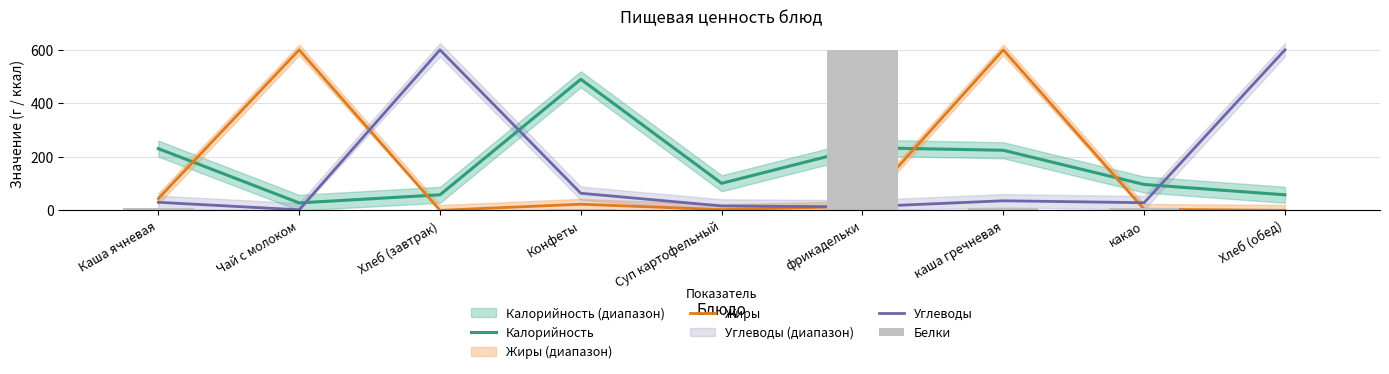

What is the difference between the highest and lowest values at Каша ячневая?

222.2